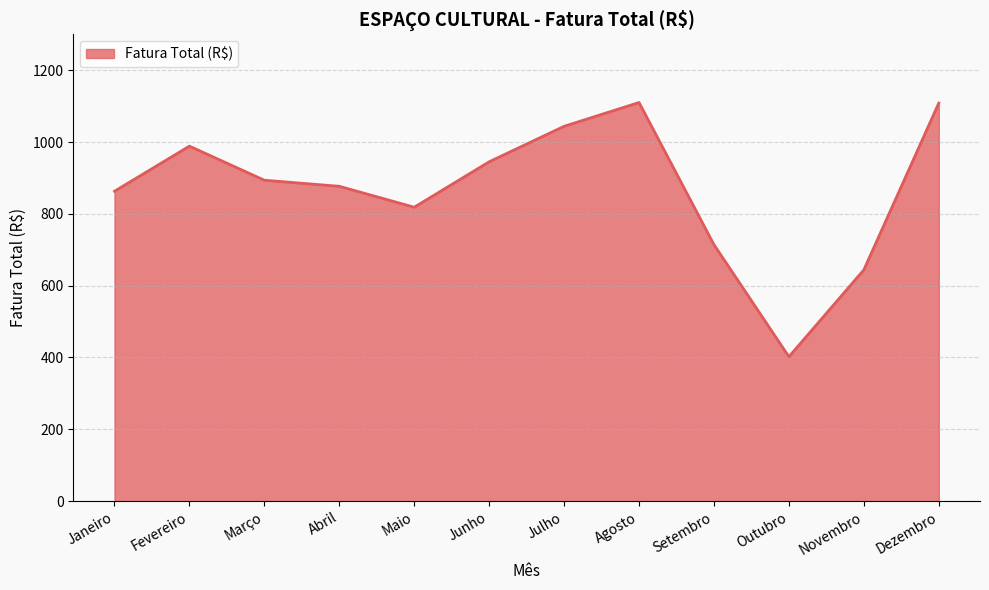

True or false: there are more than 0 points higher than both neighbors.

True